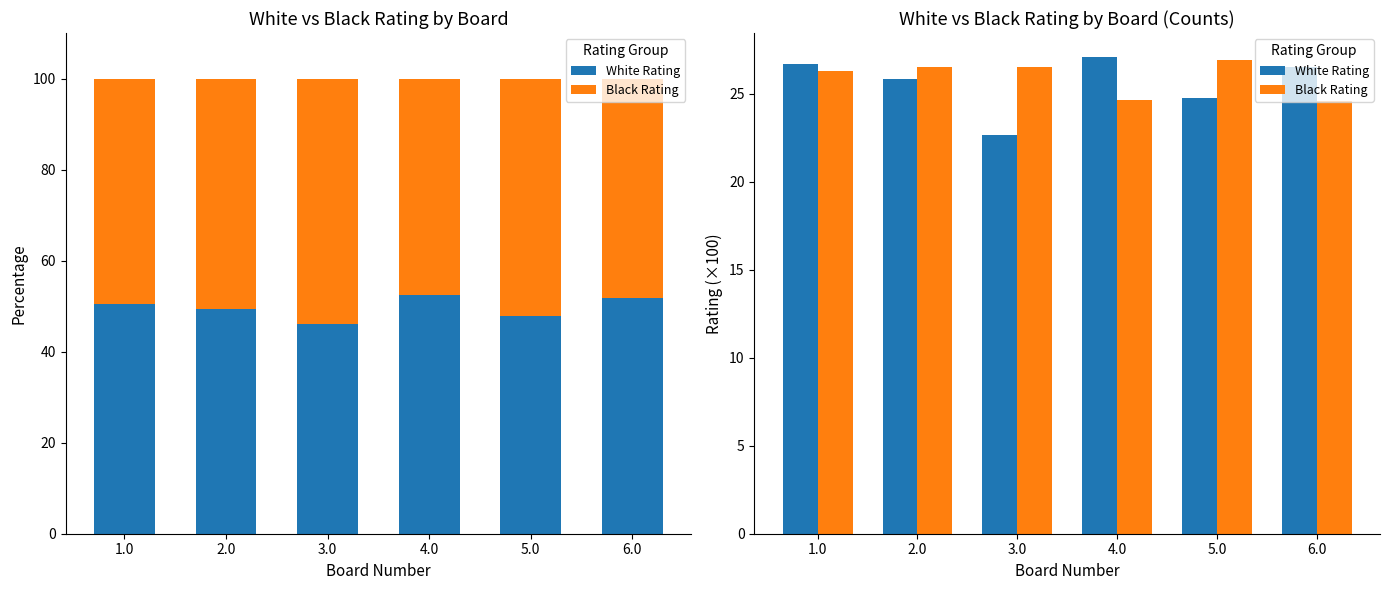

List the labels in order of White Rating value, smallest first.

3.0, 5.0, 2.0, 6.0, 1.0, 4.0